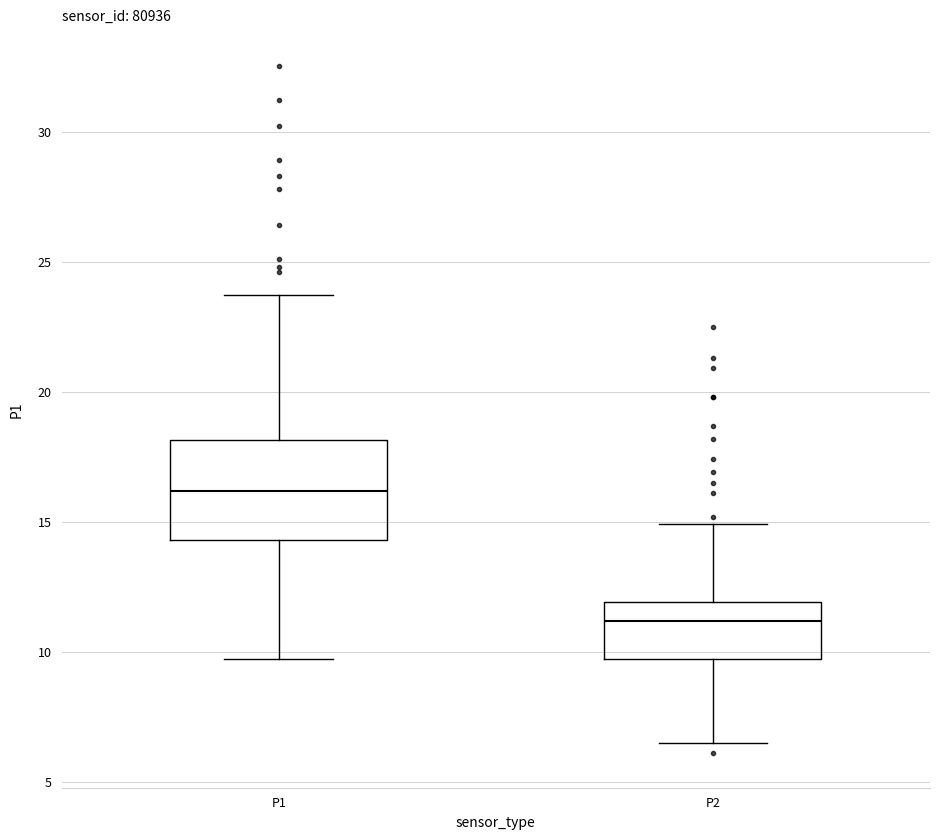

Comparing the boxes themselves (not the whiskers), which one is the tallest?

P1